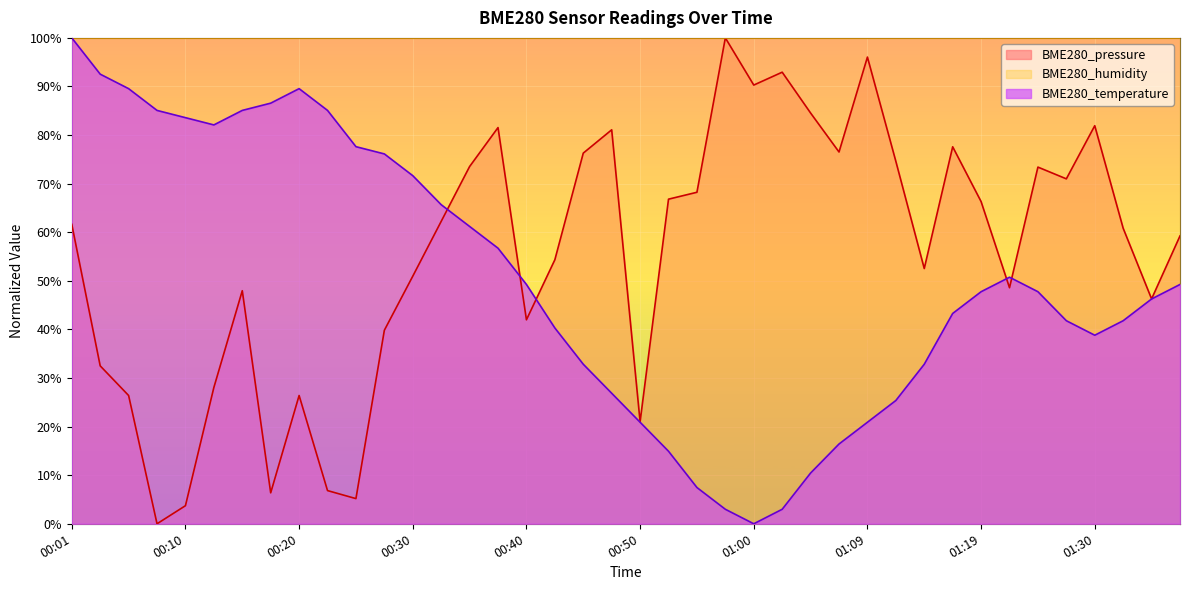

Between 00:15 and 00:44, which series saw the biggest shift?

BME280_temperature